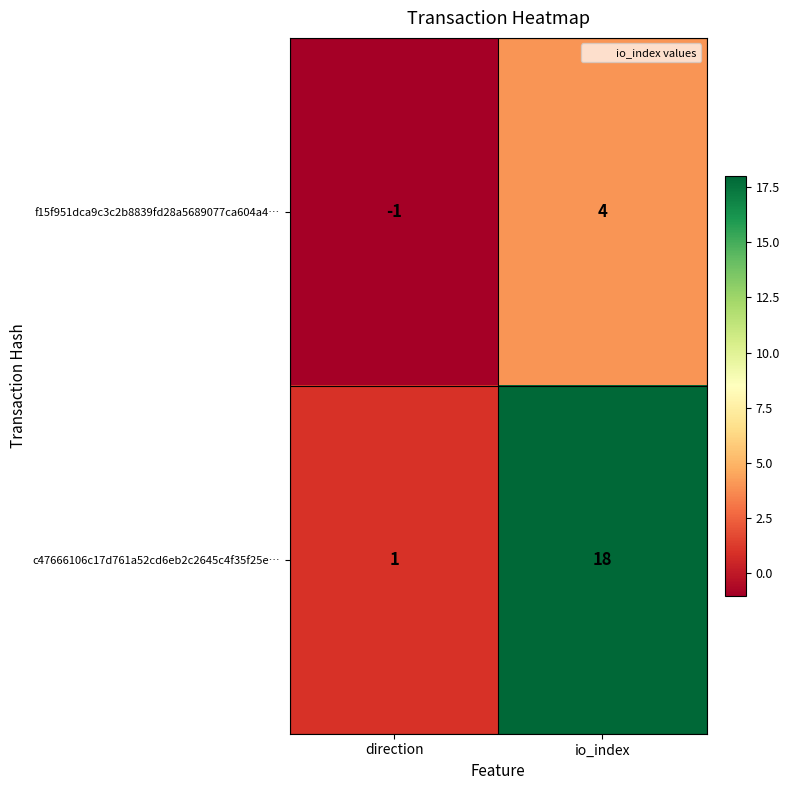

Between direction and io_index, which series saw the biggest shift?

c47666106c17d761a52cd6eb2c2645c4f35f25e…